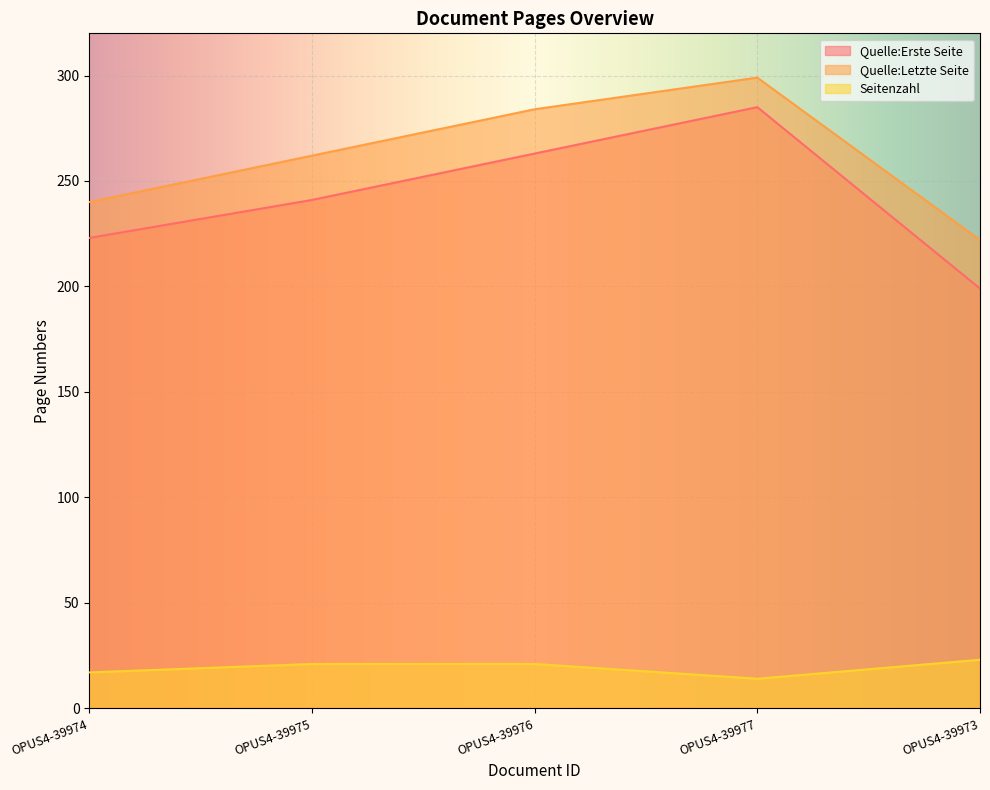

True or false: Quelle:Letzte Seite and Seitenzahl cross at least once.

False